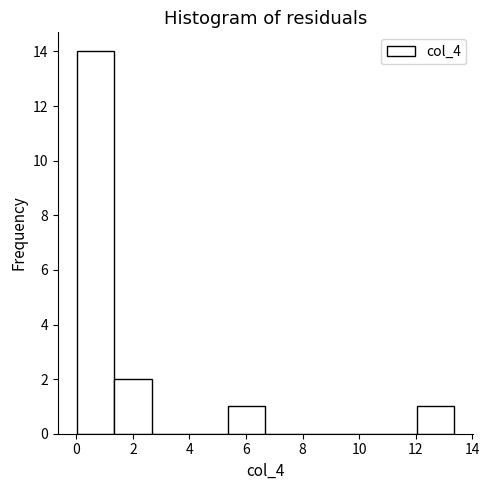

Over which range of the x-axis is the bar tallest?

0.0 to 1.4